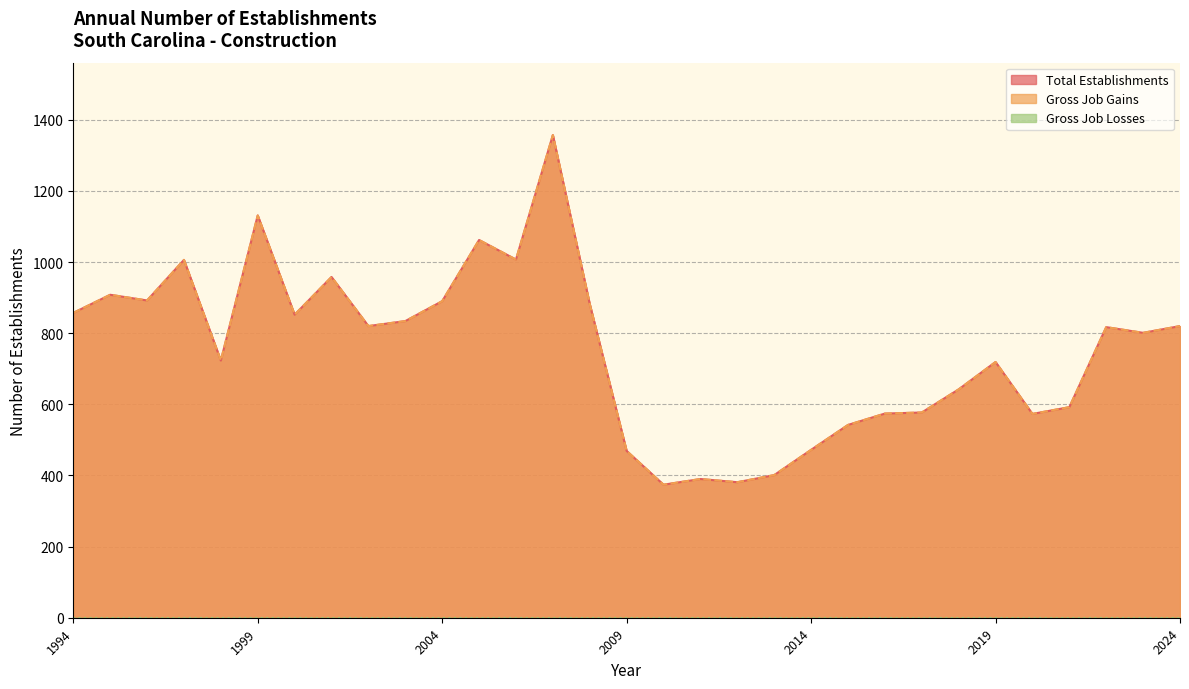

Count the number of categories in the chart.

31